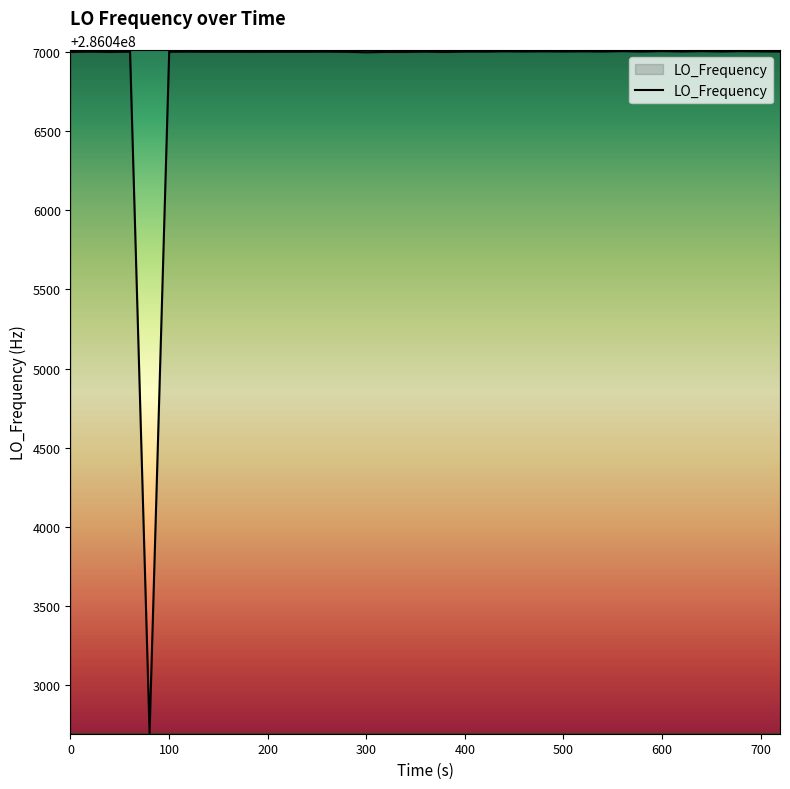

What is the greatest value displayed?

286047004.3